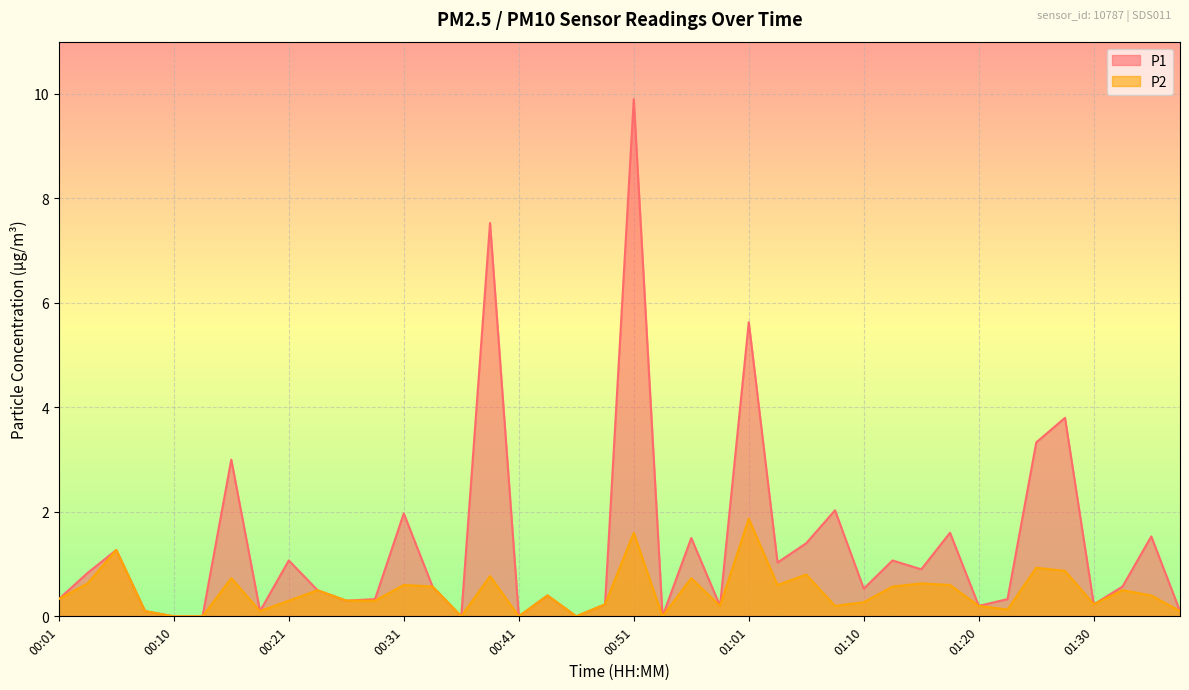

What is the greatest value displayed?

9.9